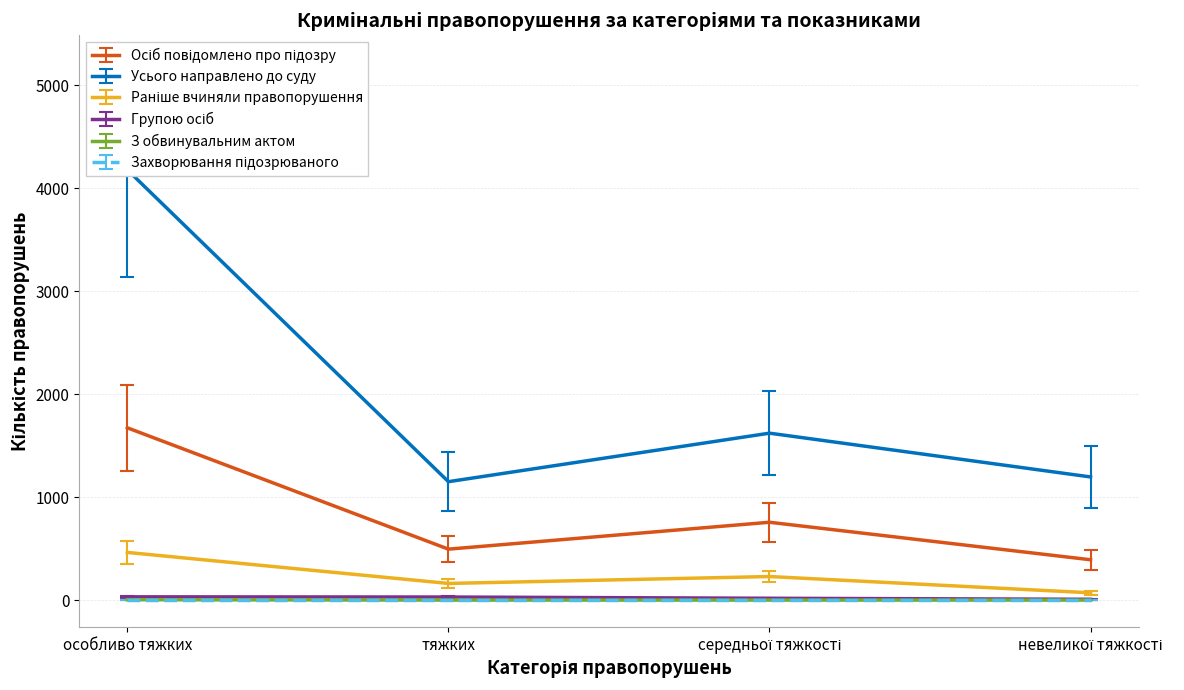

Is this an area chart (filled region under the line)?

No